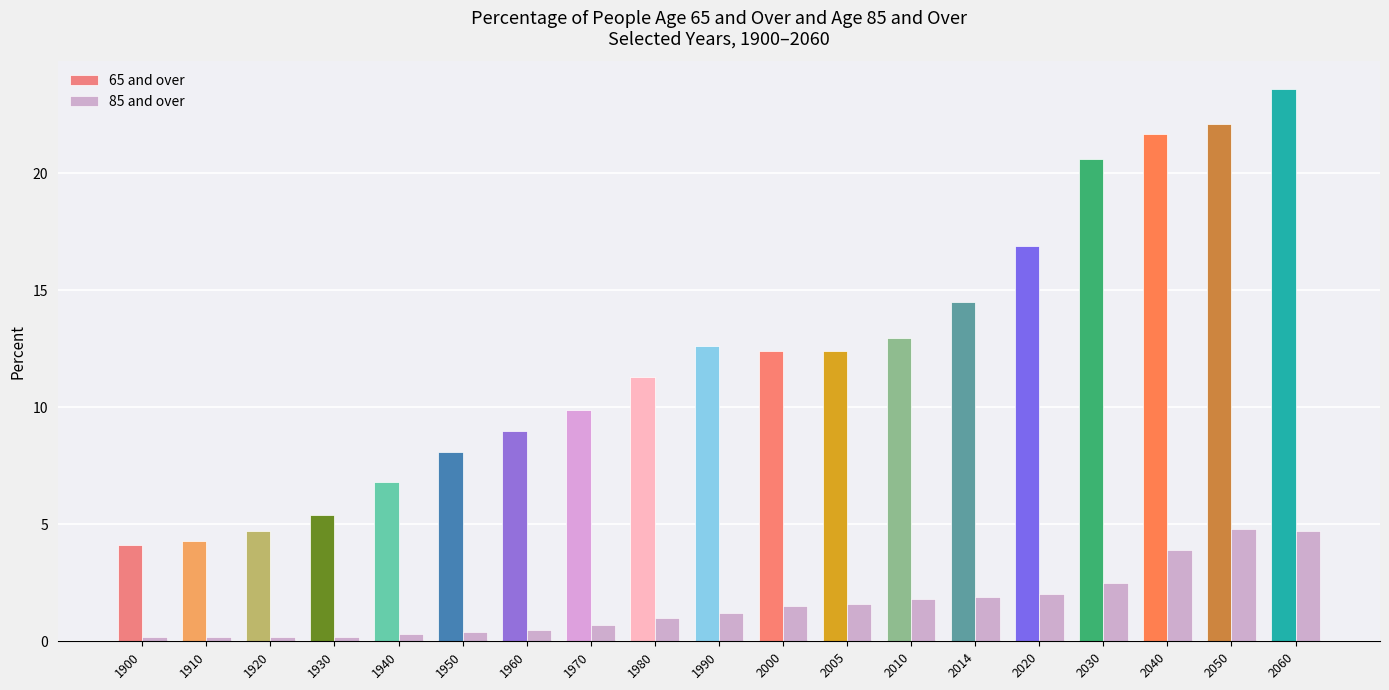

True or false: 65 and over has a value of 13.0 at 2010.

True